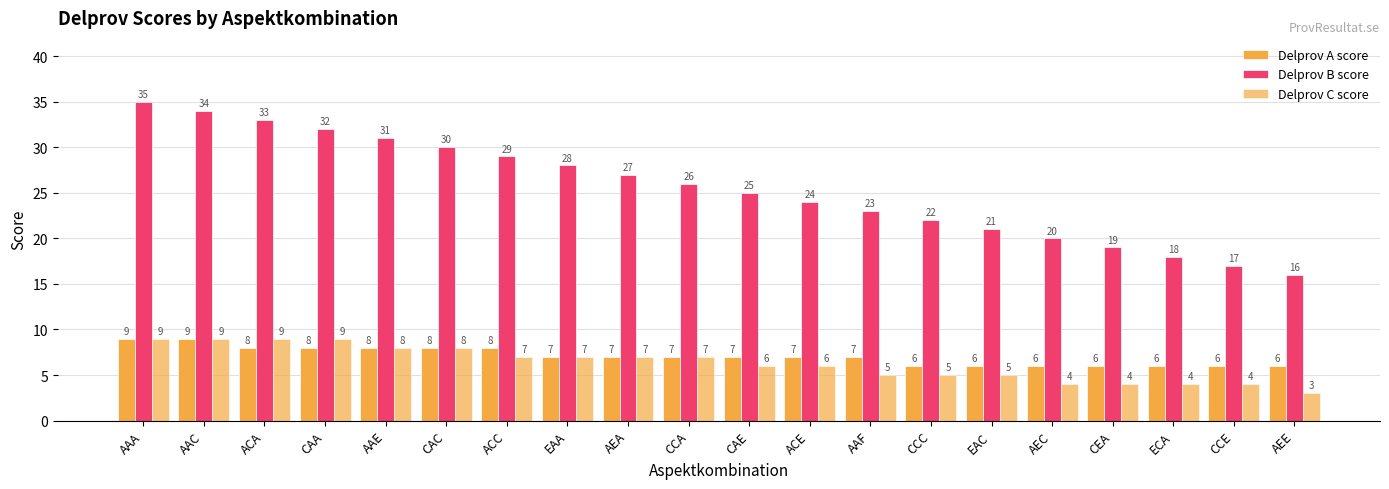

Reading right to left, what are all the values shown in this chart?

Delprov A score: AEE=6	CCE=6	ECA=6	CEA=6	AEC=6	EAC=6	CCC=6	AAF=7	ACE=7	CAE=7	CCA=7	AEA=7	EAA=7	ACC=8	CAC=8	AAE=8	CAA=8	ACA=8	AAC=9	AAA=9
Delprov B score: AEE=16	CCE=17	ECA=18	CEA=19	AEC=20	EAC=21	CCC=22	AAF=23	ACE=24	CAE=25	CCA=26	AEA=27	EAA=28	ACC=29	CAC=30	AAE=31	CAA=32	ACA=33	AAC=34	AAA=35
Delprov C score: AEE=3	CCE=4	ECA=4	CEA=4	AEC=4	EAC=5	CCC=5	AAF=5	ACE=6	CAE=6	CCA=7	AEA=7	EAA=7	ACC=7	CAC=8	AAE=8	CAA=9	ACA=9	AAC=9	AAA=9